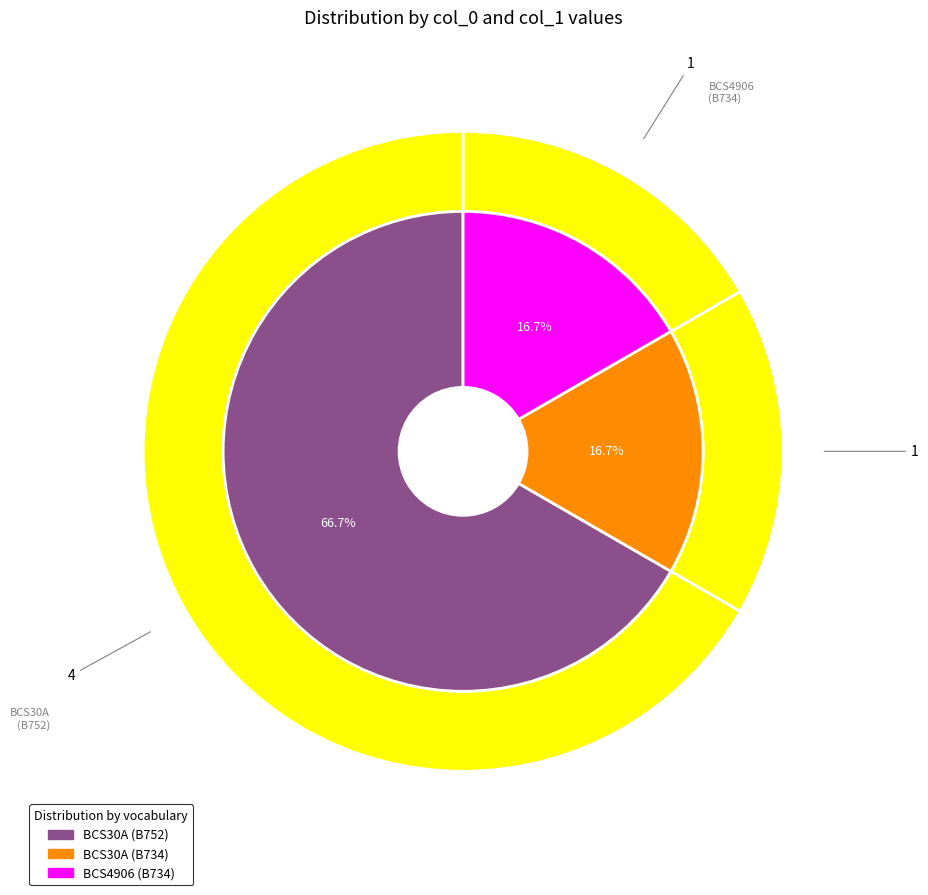

Which category has the biggest portion of the pie?

BCS30A